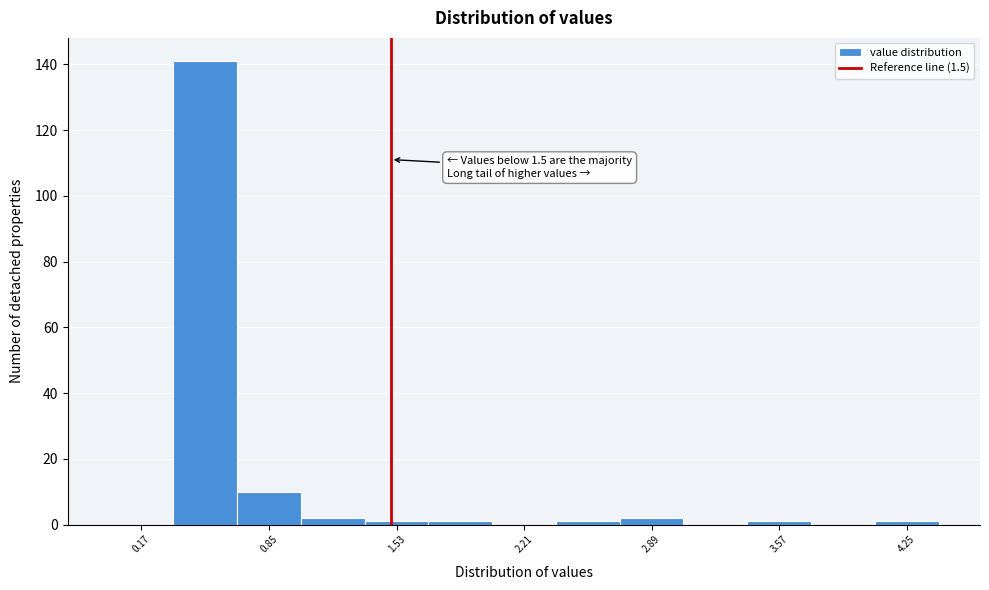

Read against the x-axis, roughly where is the centre of the tallest bar?

0.5